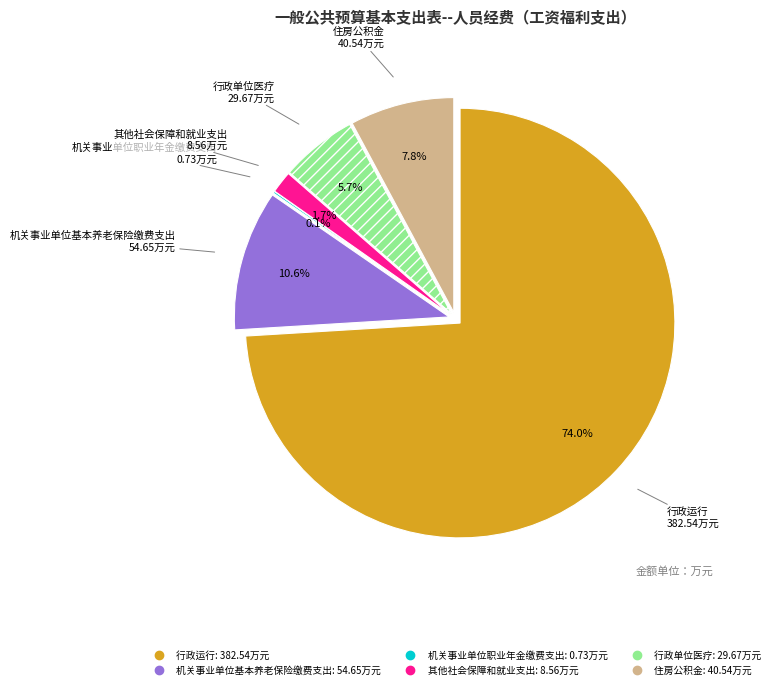

Is there any slice that represents more than half of the pie?

Yes